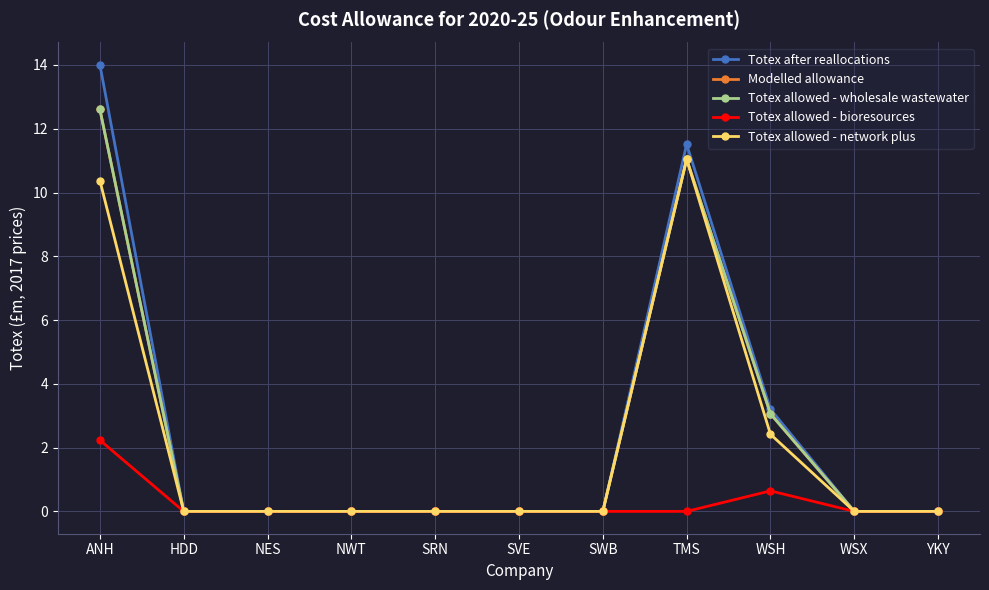

At how many categories does at least one series exceed 0?

3